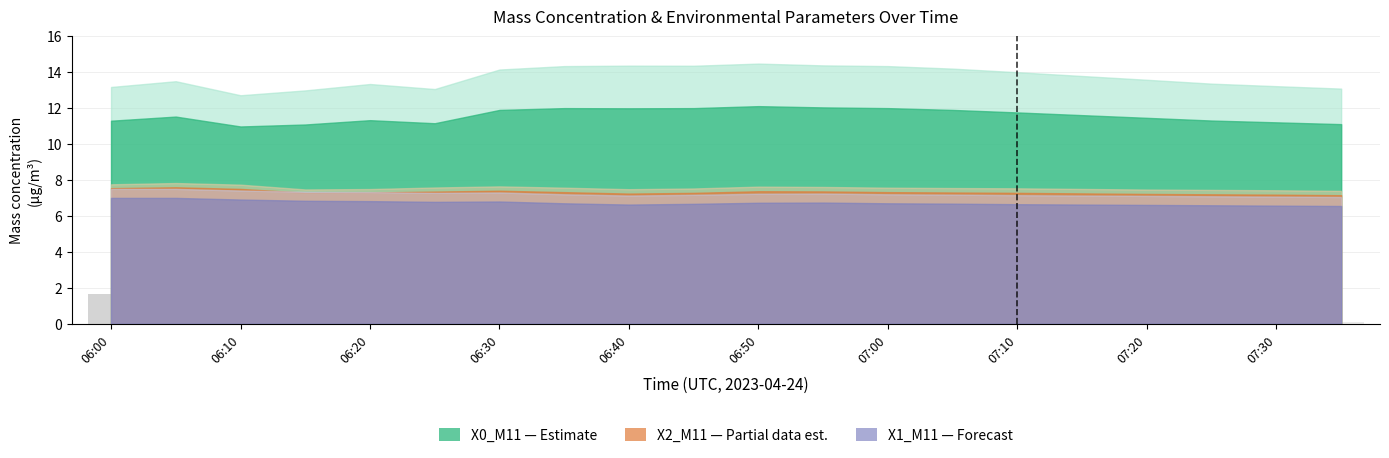

What is the greatest value displayed?

2.3